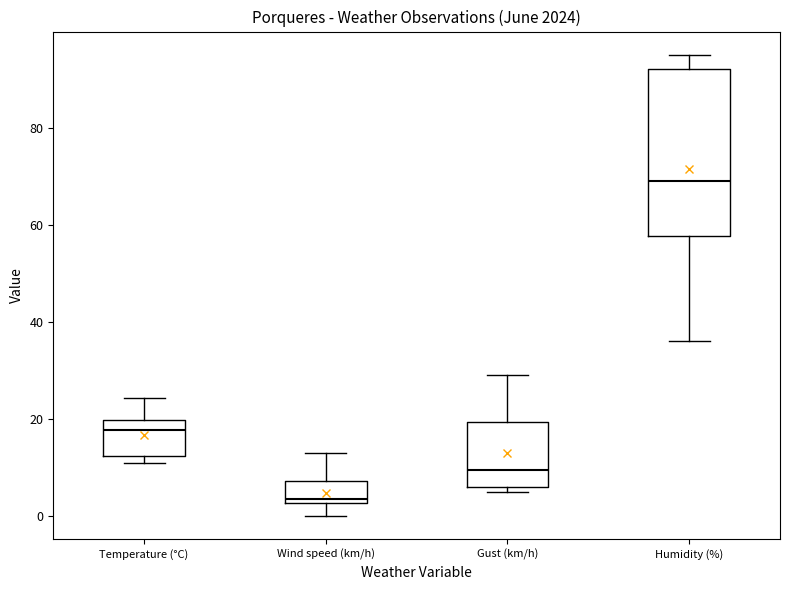

Reading left to right, read every box against the y-axis: the position of its median line, the range the box covers, and the ends of its whiskers. The values are not printed on the chart, so give them approximately, as read against the axis.

Temperature (°C): median 18, box 12 to 20, whiskers 10 to 24
Wind speed (km/h): median 4, box 2 to 8, whiskers 0 to 14
Gust (km/h): median 10, box 6 to 20, whiskers 6 (just below the box's lower edge) to 30
Humidity (%): median 70, box 58 to 92, whiskers 36 to 96